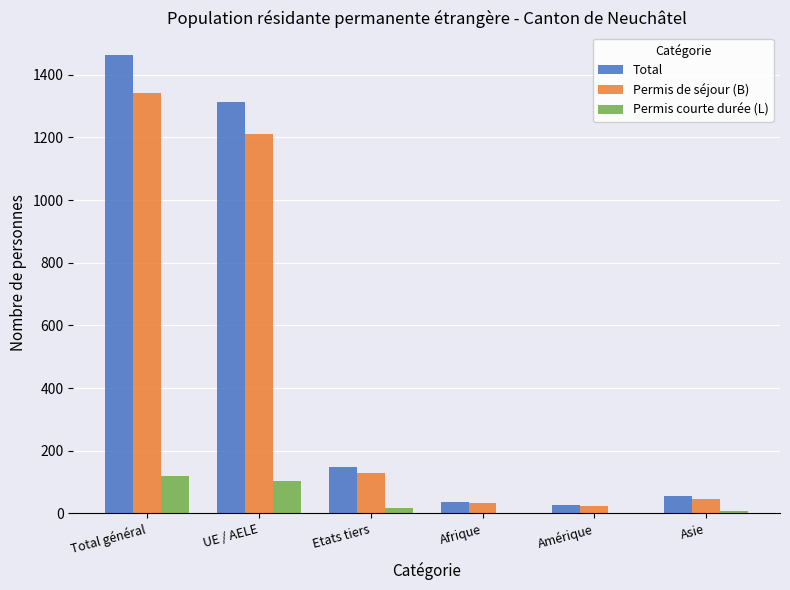

What is the total value across all series at Etats tiers?

295